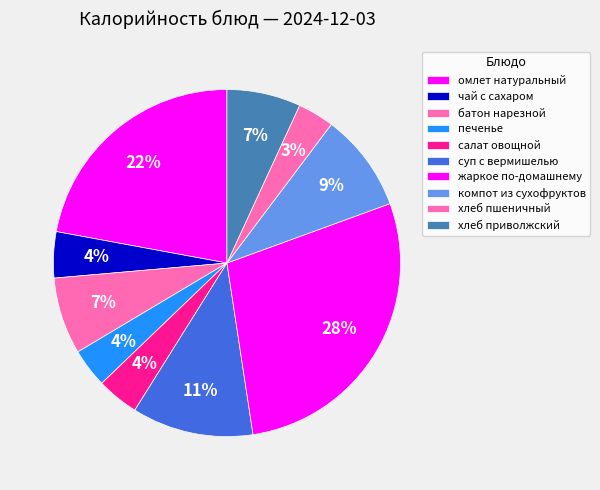

How many slices are in this pie chart?

10